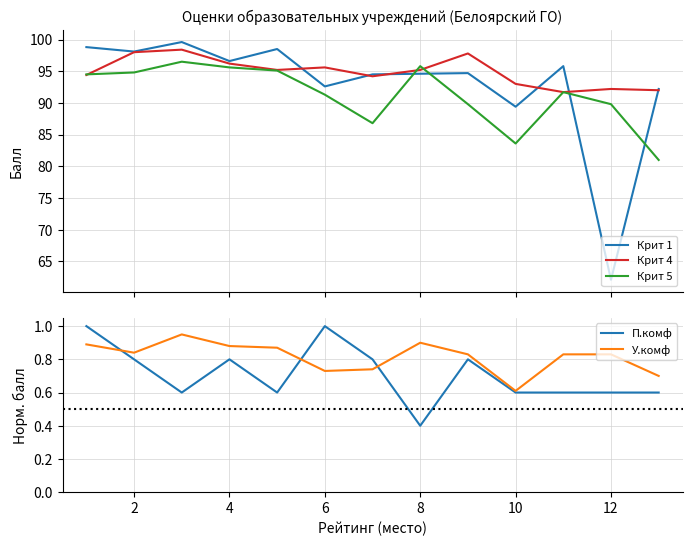

What is the minimum value for Крит 5?

81.0